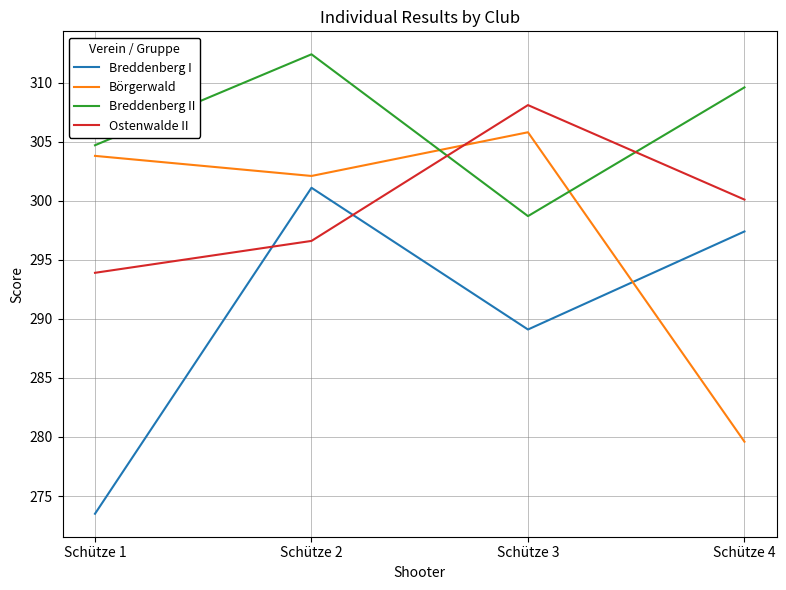

How many times do Börgerwald and Ostenwalde II cross each other?

1